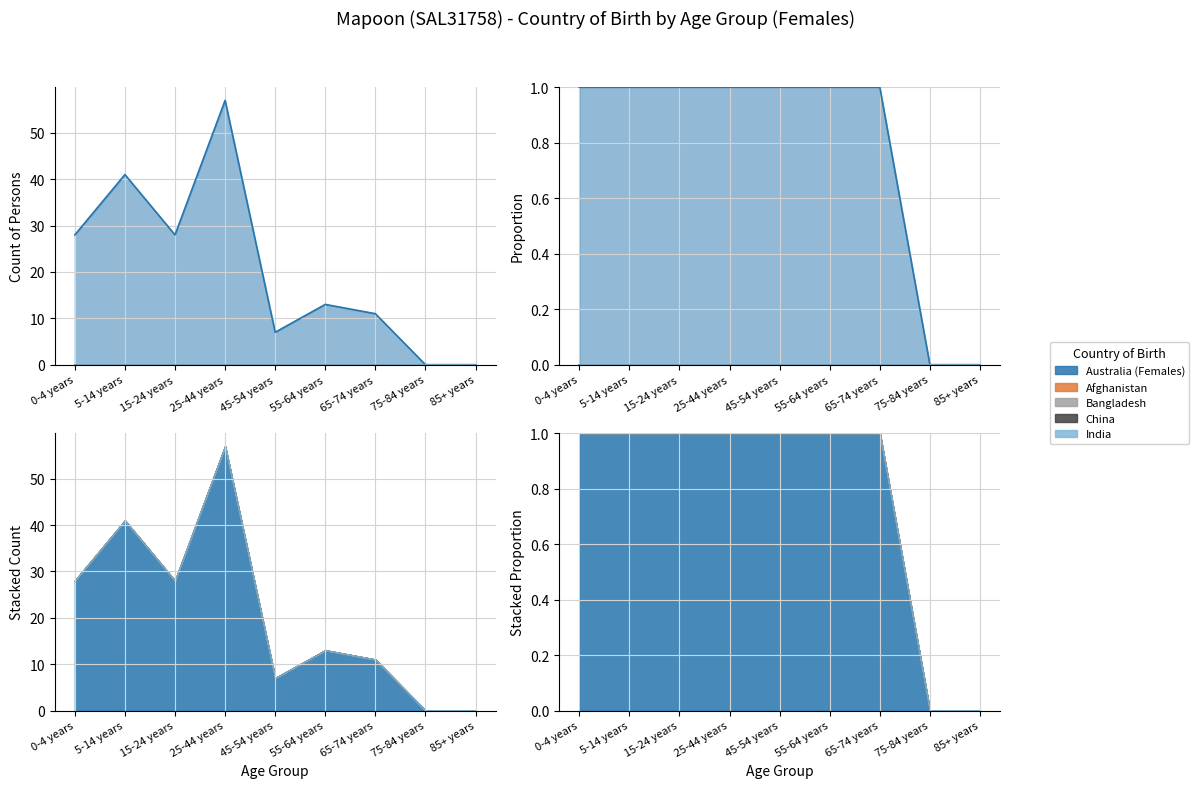

Does the chart display data point markers on the line(s)?

No